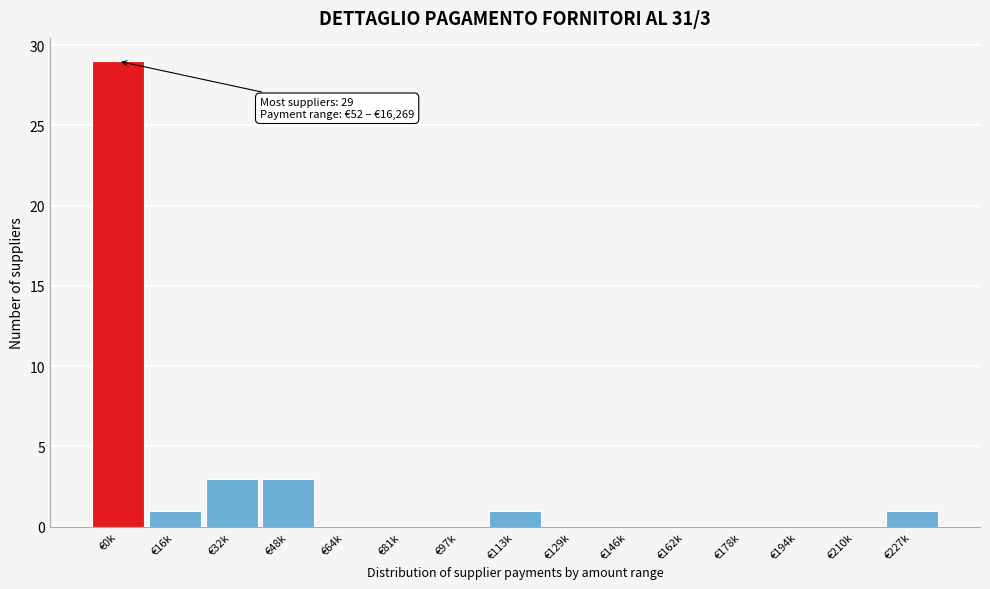

Reading left to right, list all the values displayed in this chart.

€0k=29	€16k=1	€32k=3	€48k=3	€64k=0	€81k=0	€97k=0	€113k=1	€129k=0	€146k=0	€162k=0	€178k=0	€194k=0	€210k=0	€227k=1